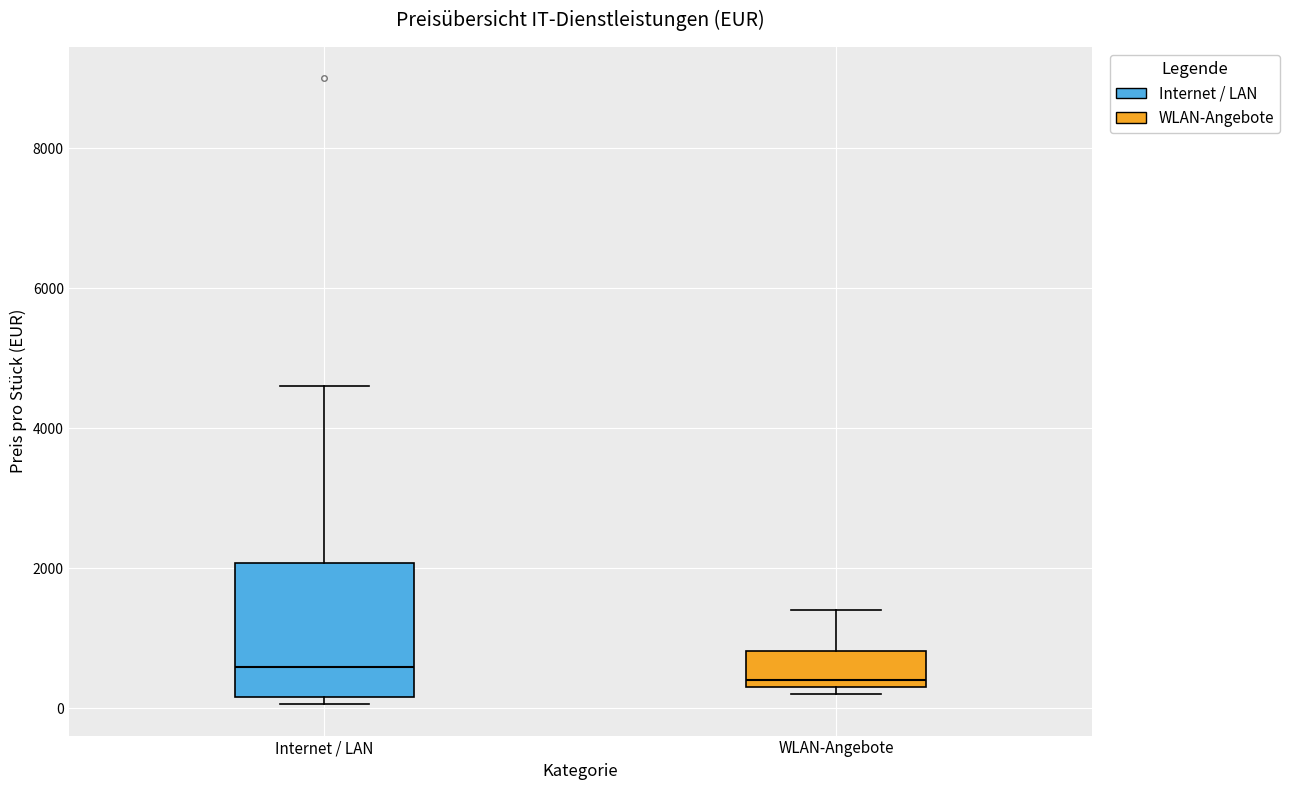

Reading left to right, read every box against the y-axis: the position of its median line, the range the box covers, and the ends of its whiskers. The values are not printed on the chart, so give them approximately, as read against the axis.

Internet / LAN: median 600, box 200 to 2000, whiskers 0 to 4600
WLAN-Angebote: median 400, box 200 to 800, whiskers 200 (just below the box's lower edge) to 1400